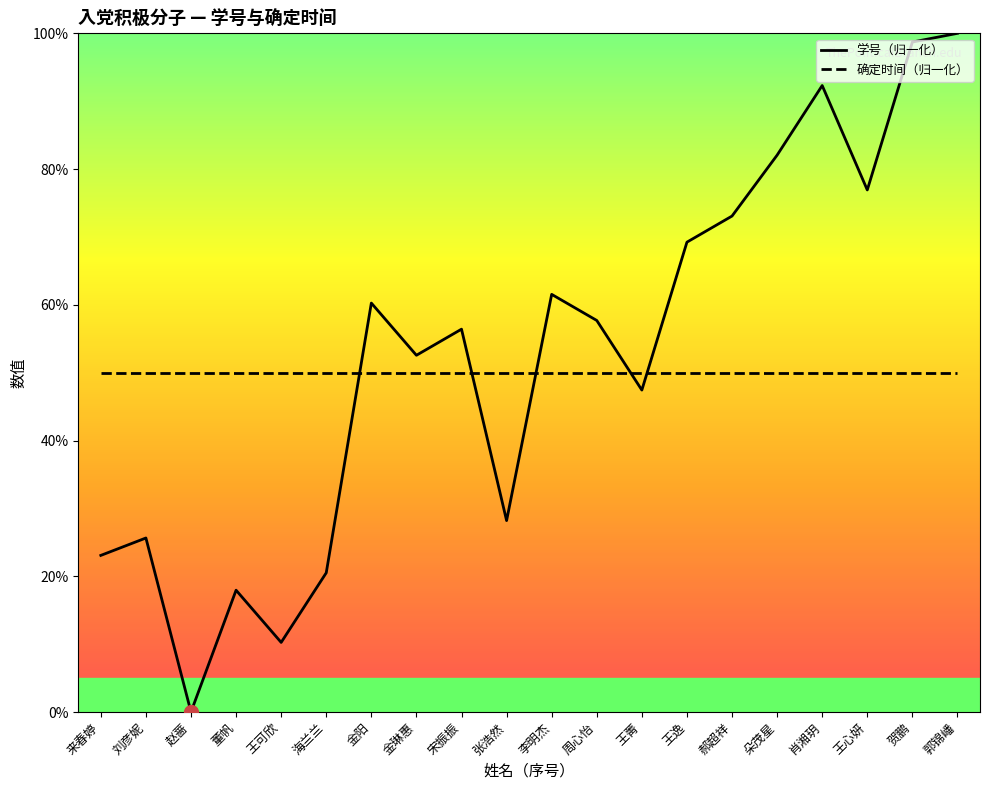

What is the total value across all series at 董帆?

67.9